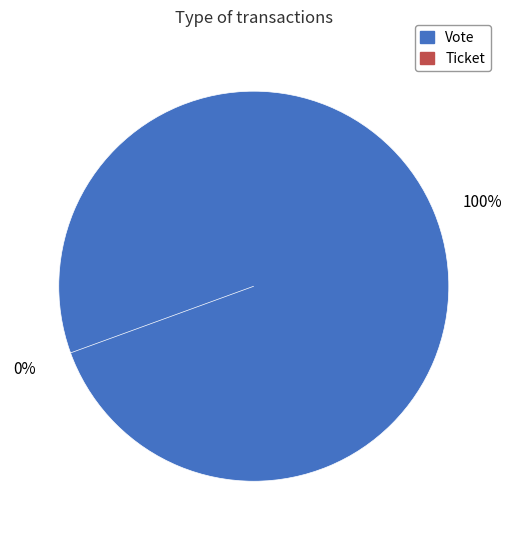

Which slice is the largest?

Vote